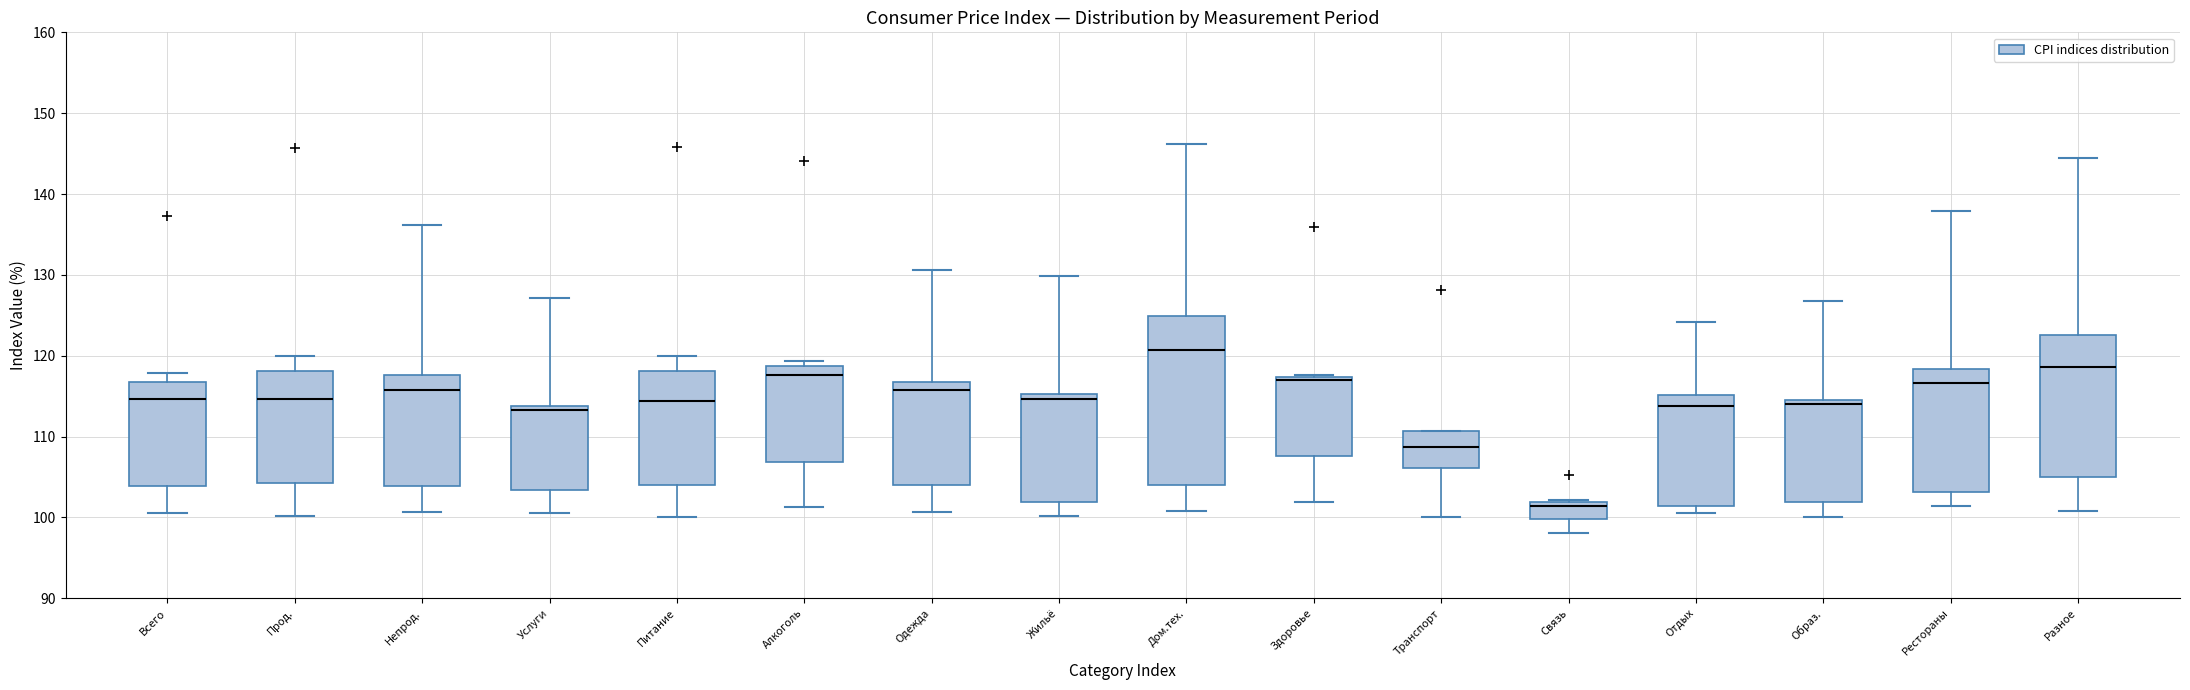

Where is the lower edge of the box for Дом.тех. on the y-axis? The values are not printed on the chart, so give them approximately, as read against the axis.

104